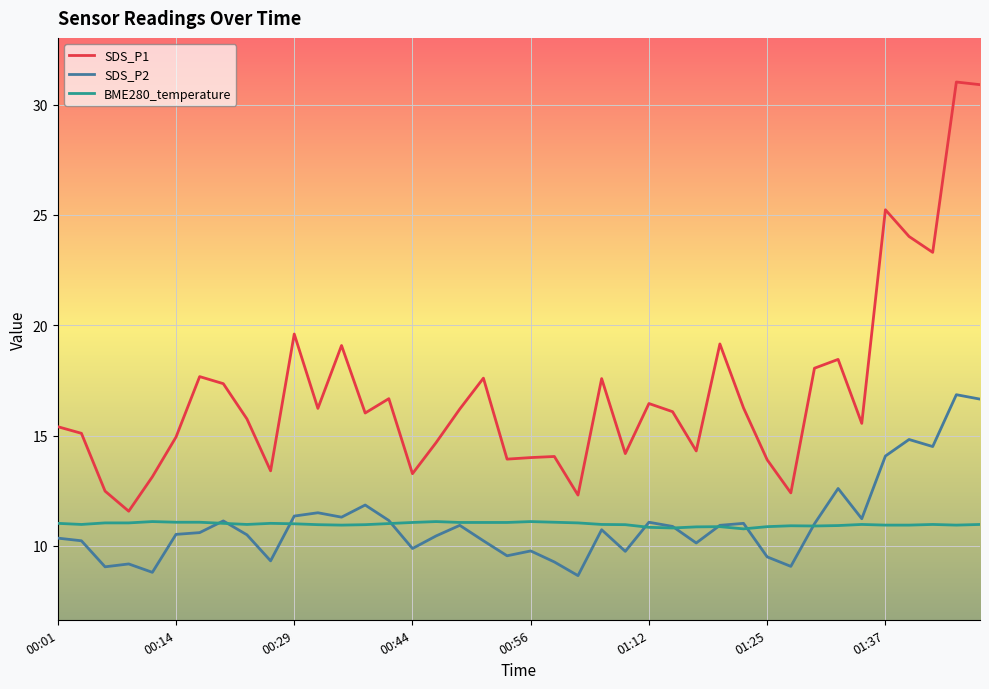

Which series has the largest total across all categories?

SDS_P1